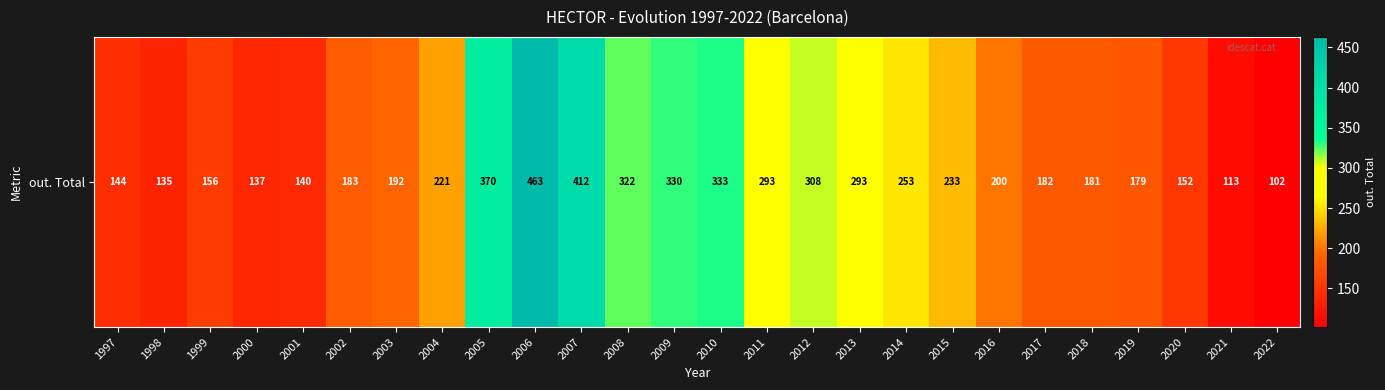

What is the difference between the values at 2022 and 2019?

77